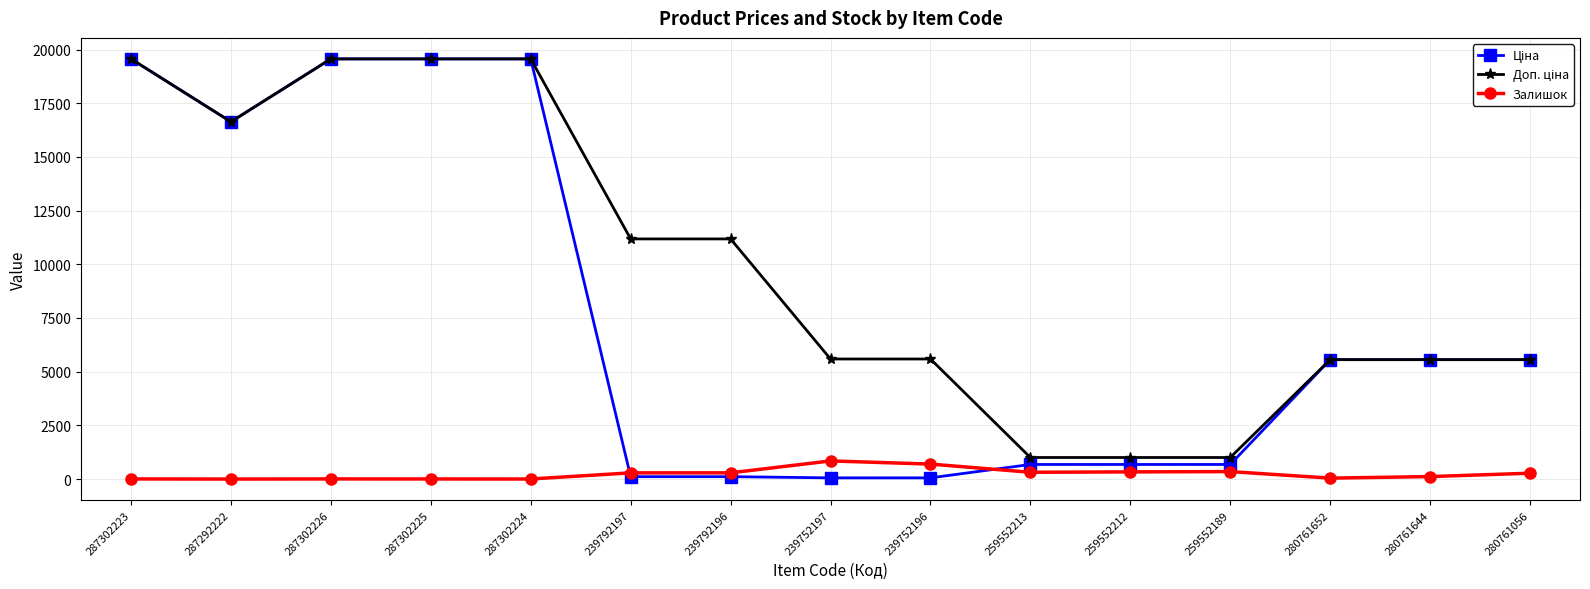

At how many categories does at least one series exceed 16140?

5